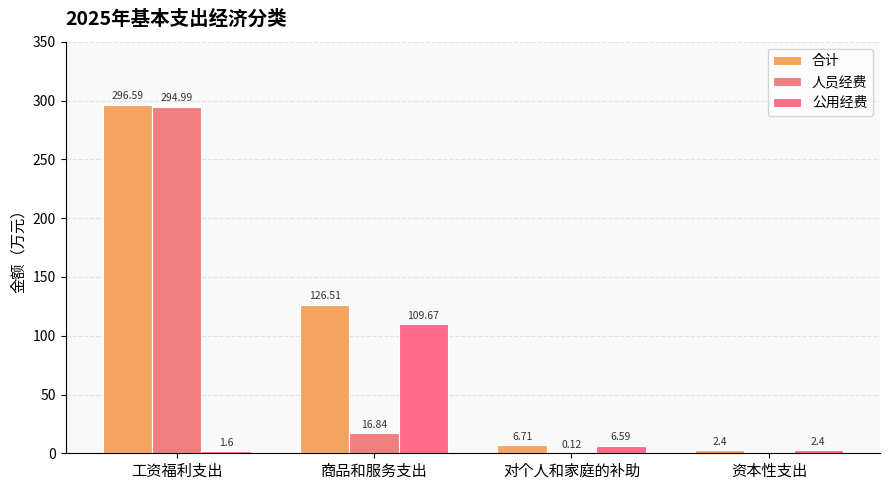

Which has a higher value, 对个人和家庭的补助 or 资本性支出?

对个人和家庭的补助